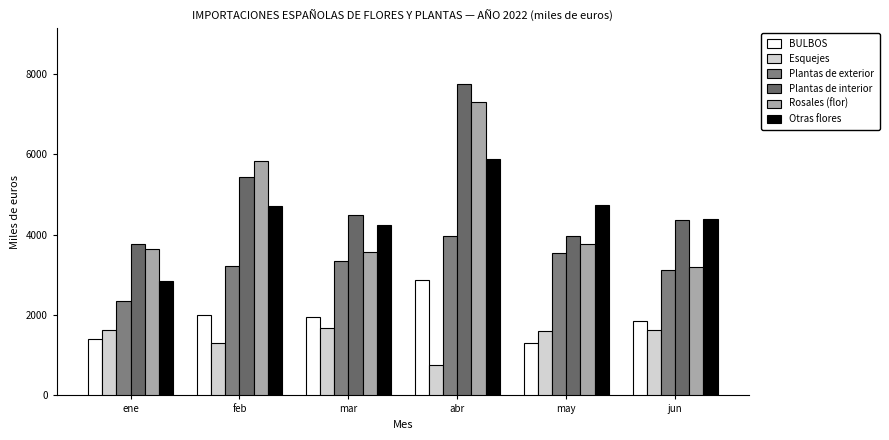

What is the difference between the highest and lowest values at abr?

6977